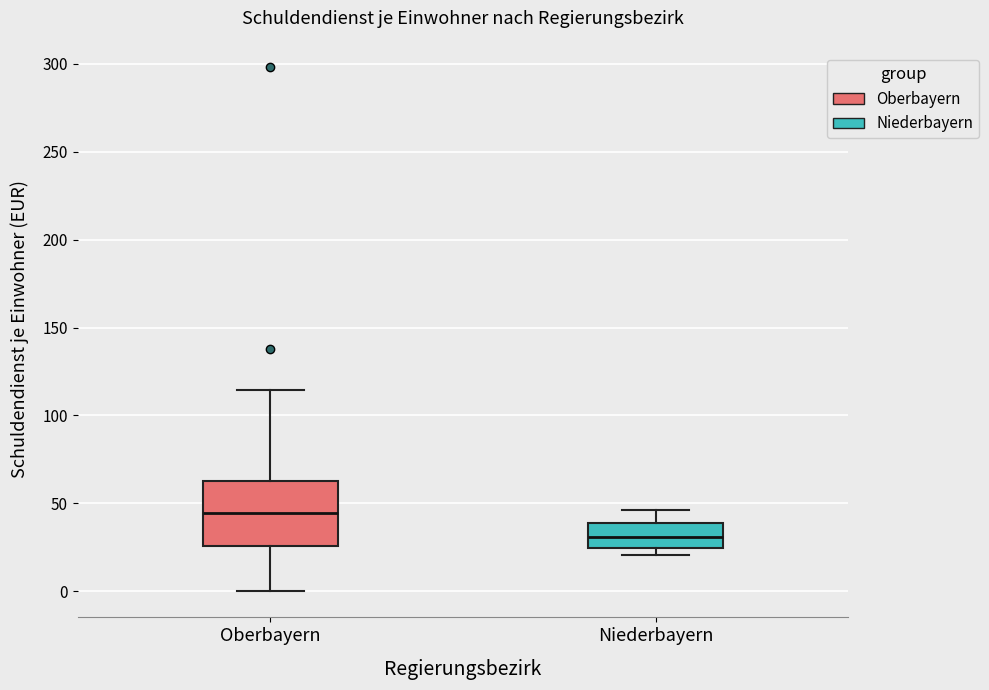

Comparing the boxes themselves (not the whiskers), which one is the tallest?

Oberbayern